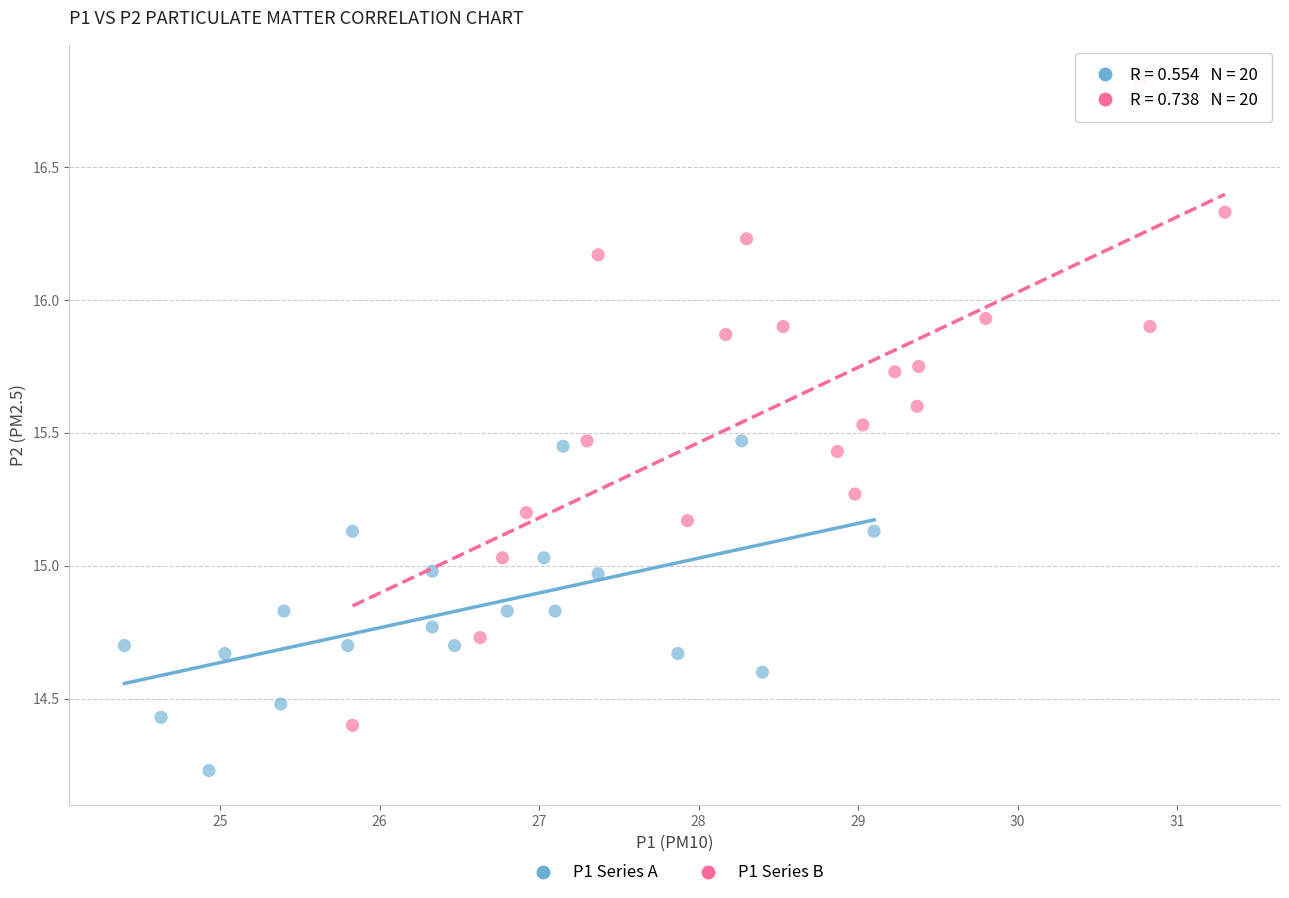

Which series contains the highest Y value?

P1 Series B